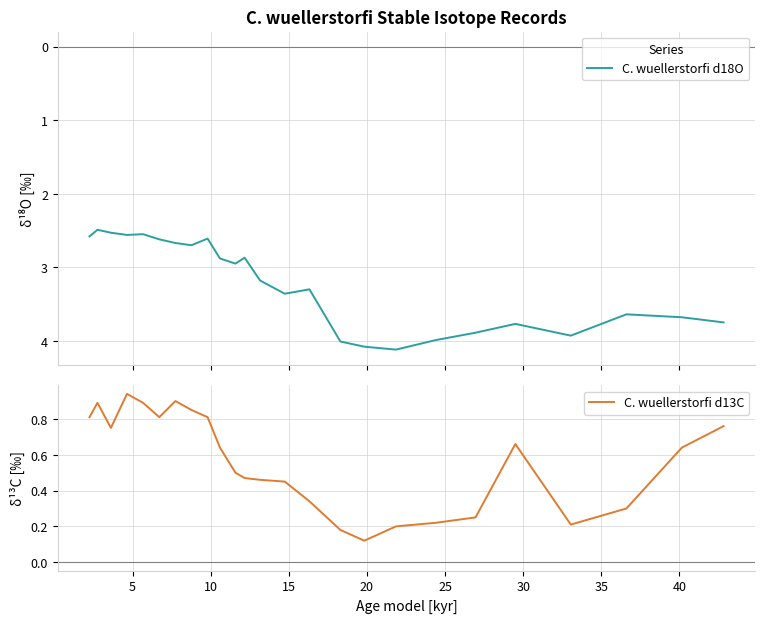

Which series has the largest total across all categories?

C. wuellerstorfi d18O